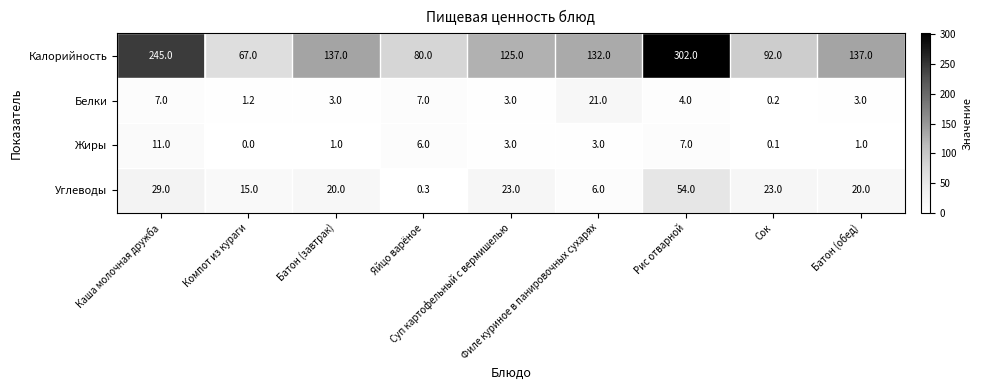

What is the greatest value displayed?

302.0